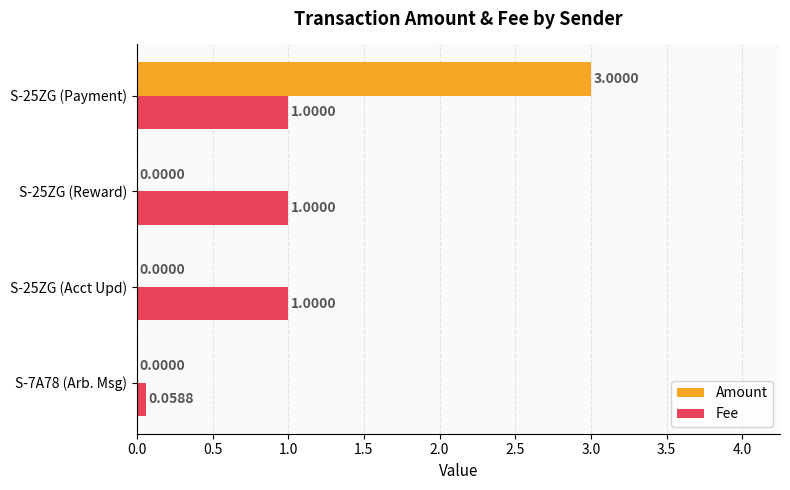

What is the sum of all Amount values?

3.0